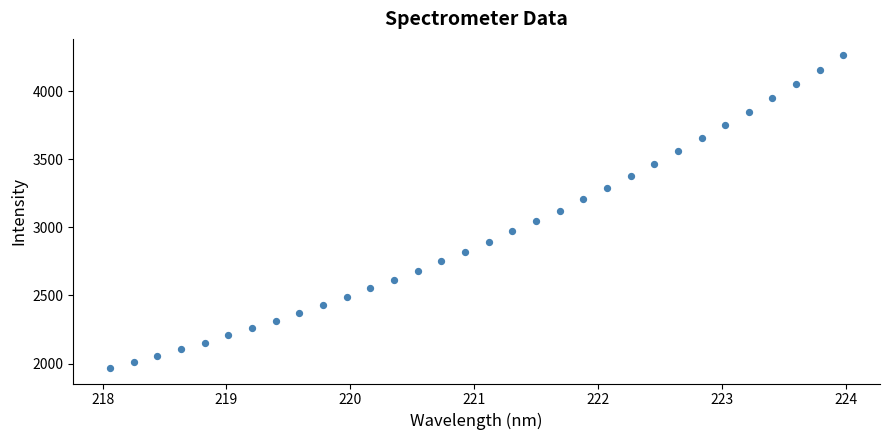

What is the range of X values (max minus min)?

5.9